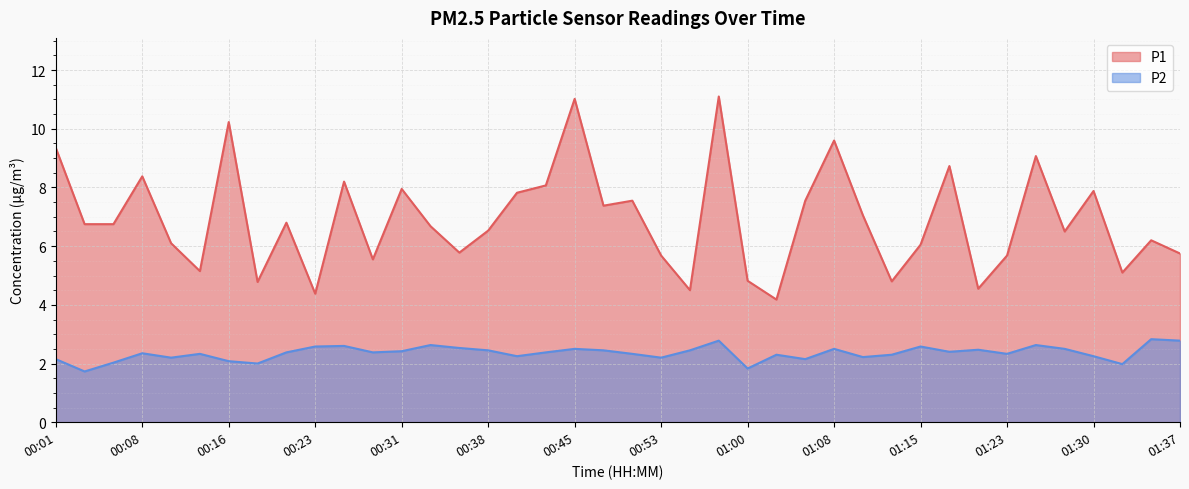

How many data points in P2 are less than 2?

3